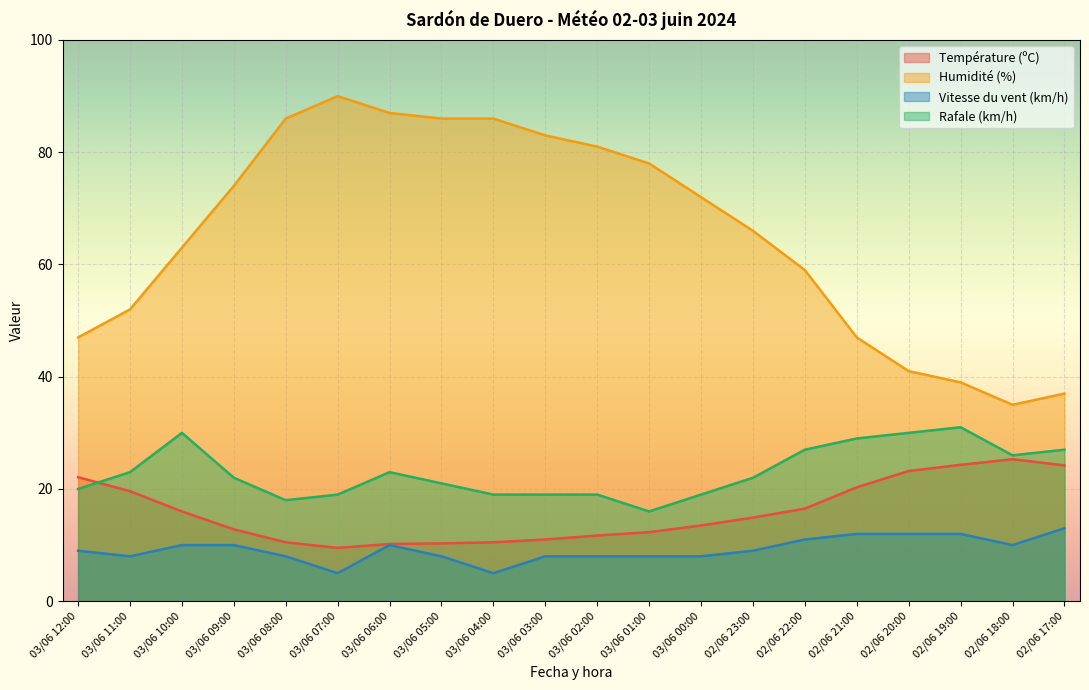

What is the difference between the highest and lowest values at 03/06 06:00?

77.0